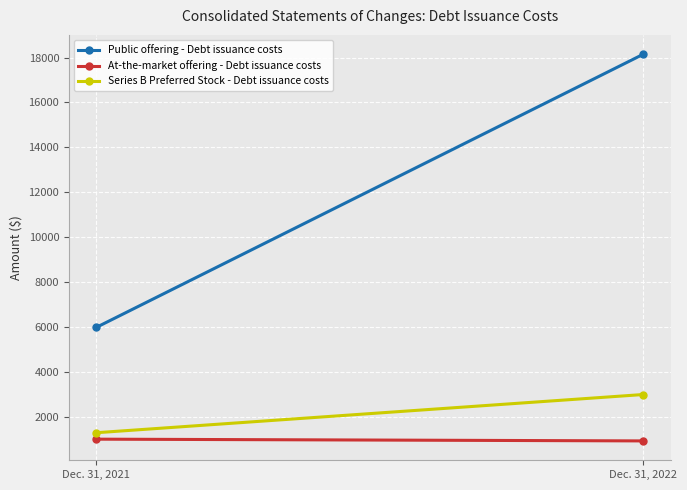

The value of Series B Preferred Stock - Debt issuance costs at Dec. 31, 2021 is 1291. True or false?

True